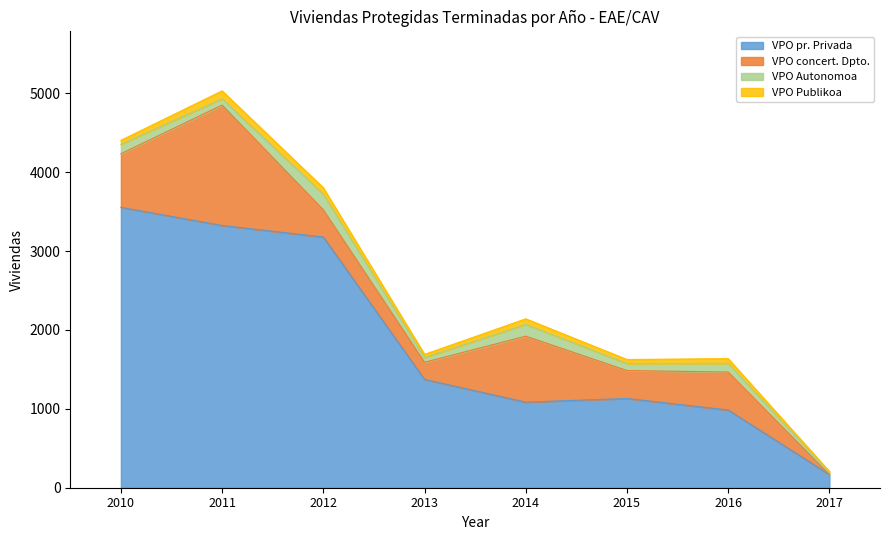

What is the maximum value shown in the chart?

3554